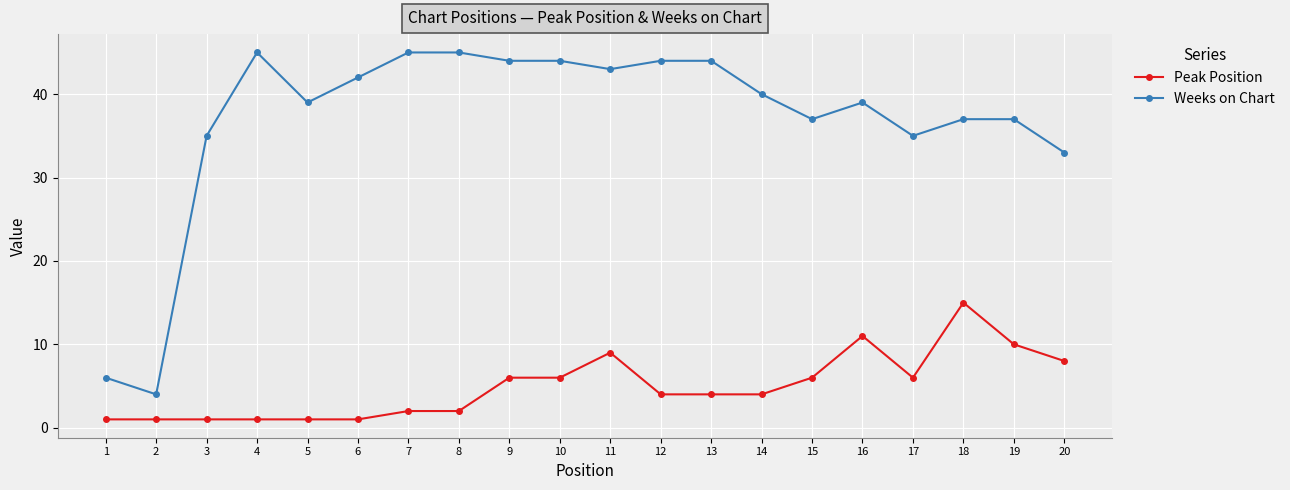

True or false: Weeks on Chart has a value of 55 at 18.

False